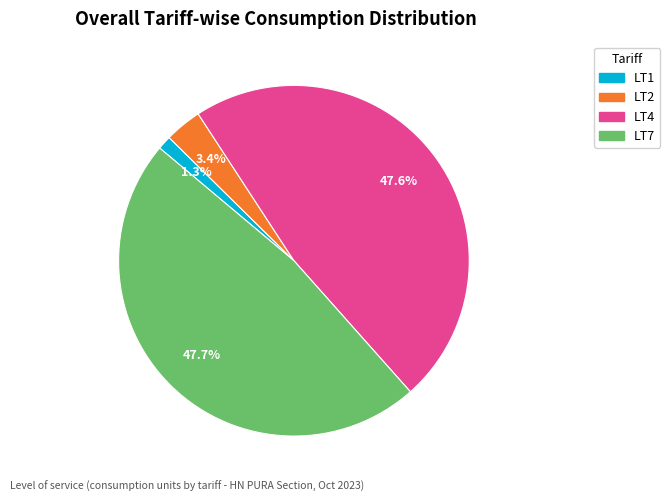

Count the number of slices in the pie.

4